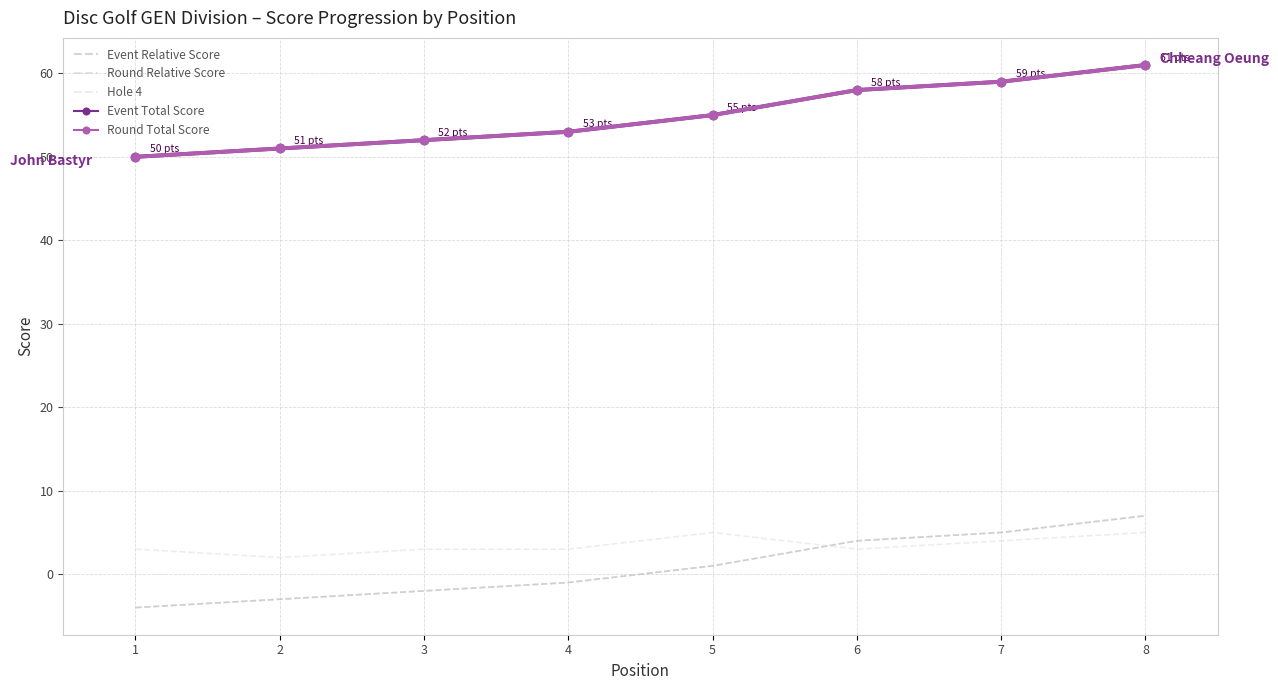

What is the difference between the maximum and minimum values in the Event Total Score series?

11